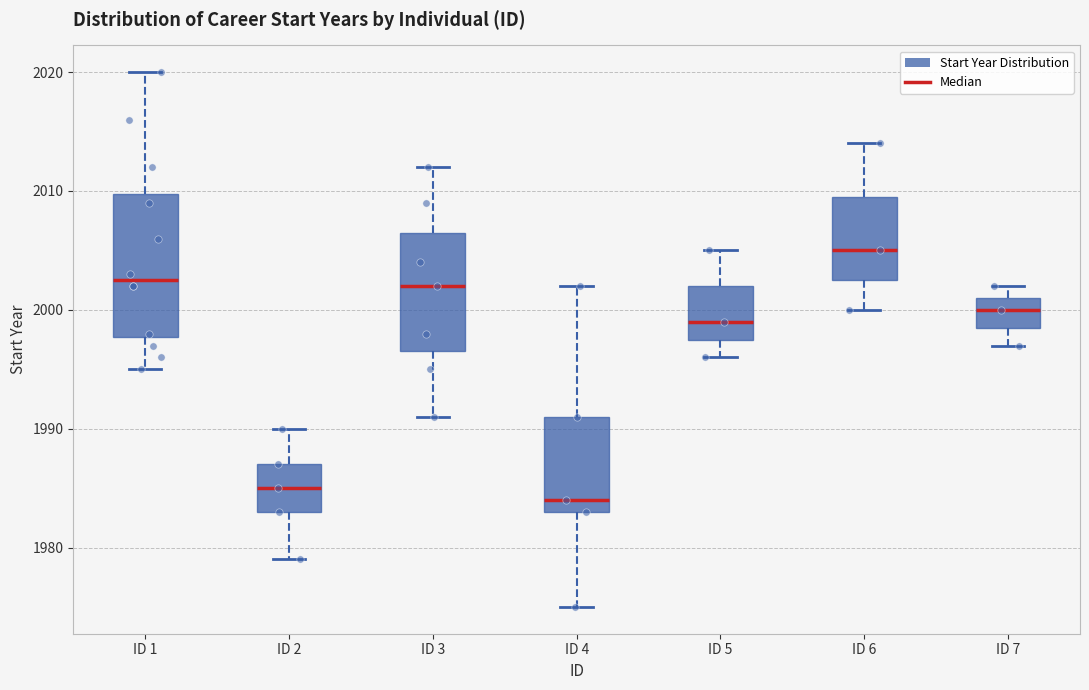

Comparing the boxes themselves (not the whiskers), which one is the tallest?

ID 1